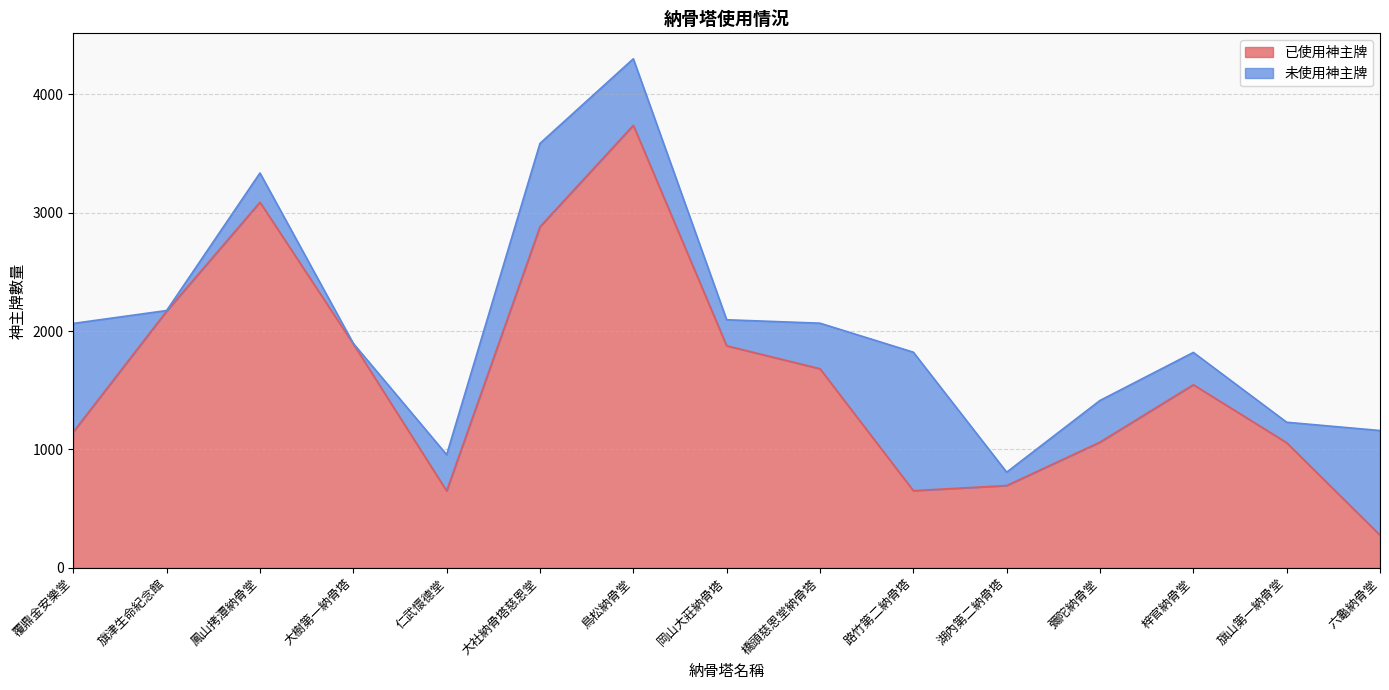

Which label corresponds to the smallest value in the chart?

六龜納骨堂